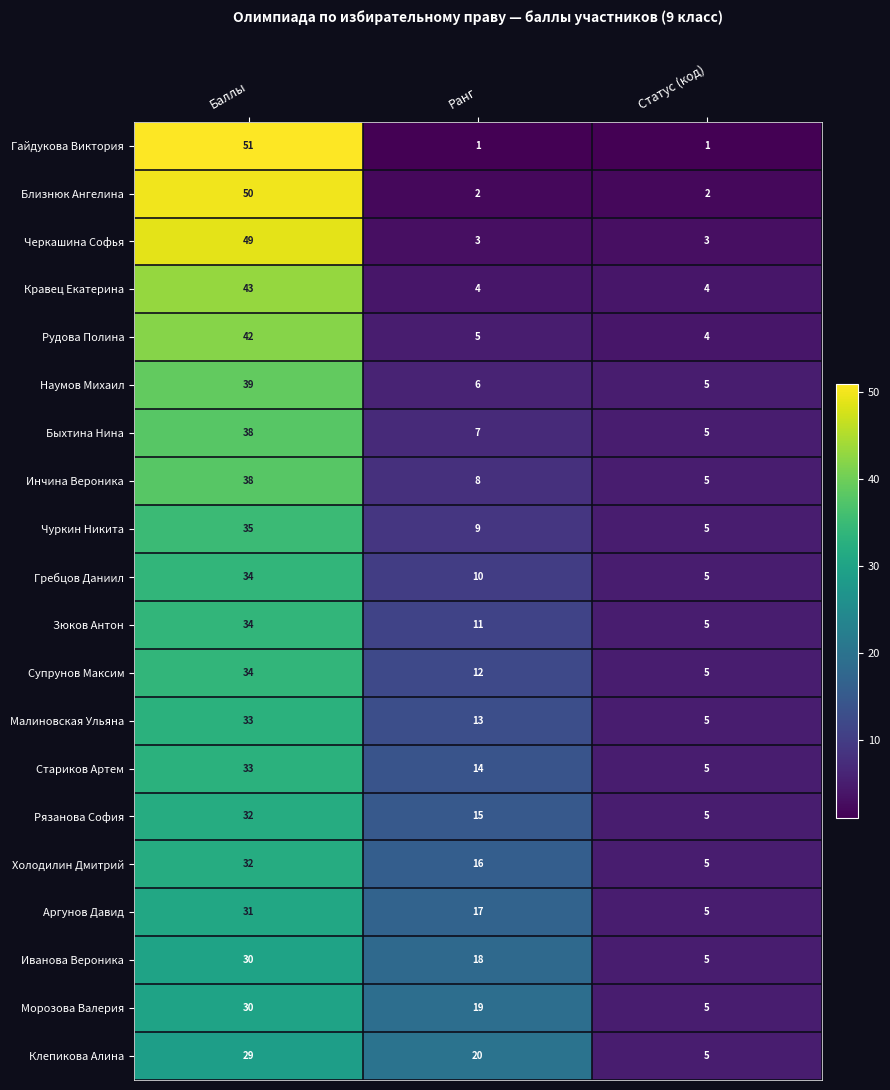

Which series changed the most between Баллы and Ранг?

Гайдукова Виктория